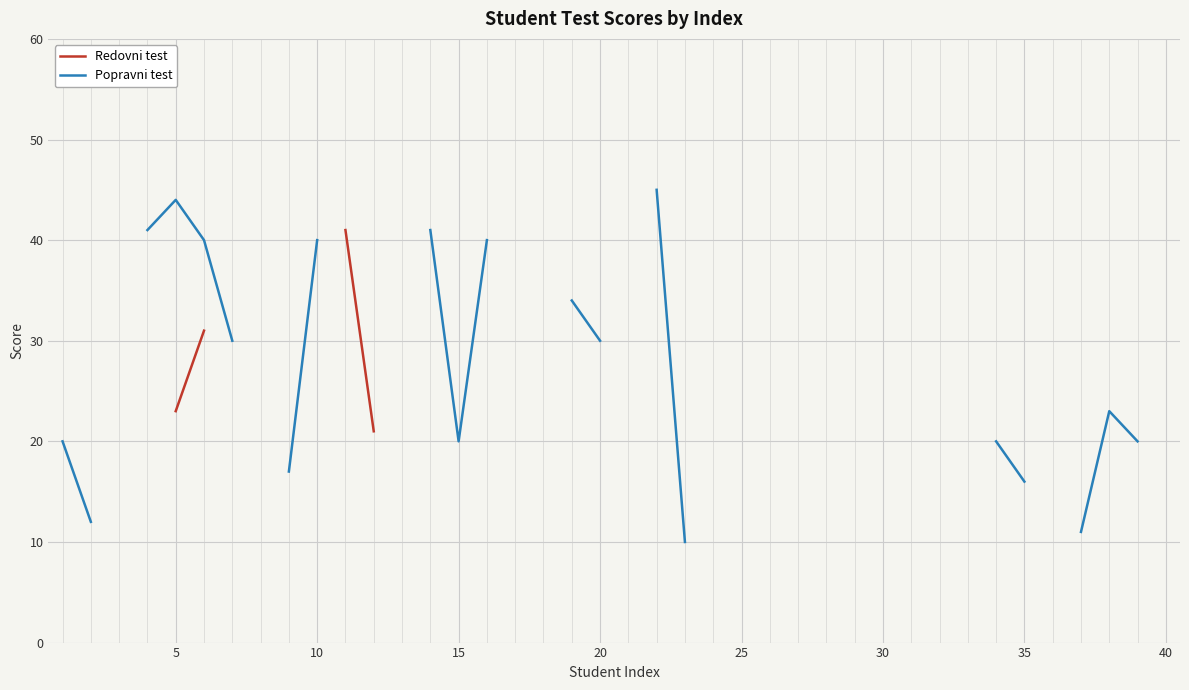

True or false: Popravni test has more than 2 interior local peaks.

False